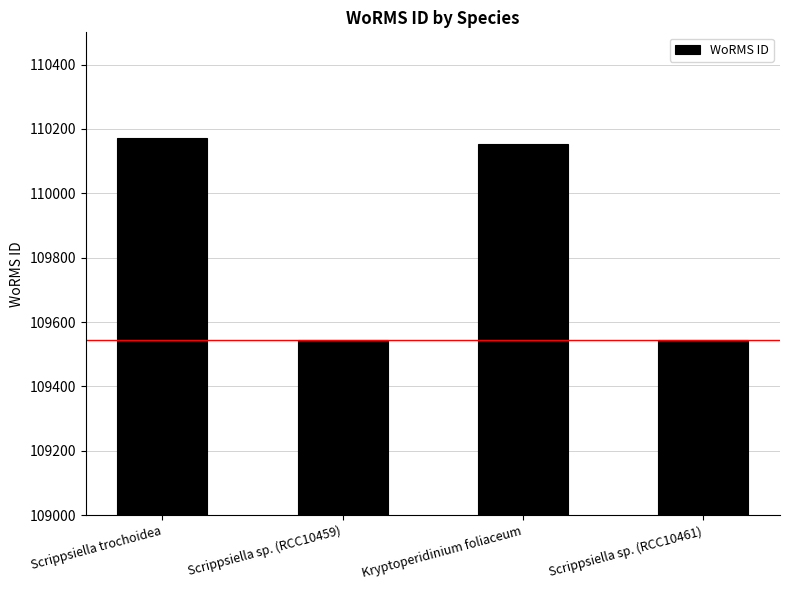

What is the approximate value at Scrippsiella trochoidea?

110172